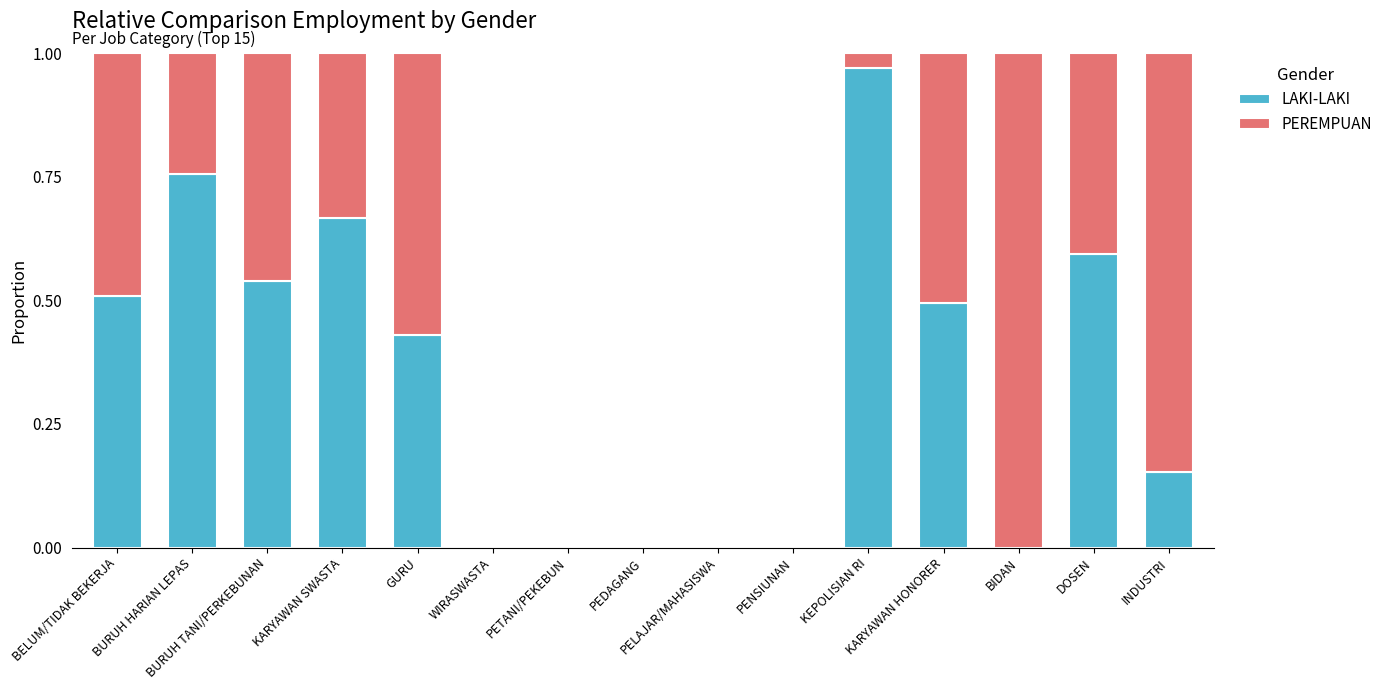

Is it true that LAKI-LAKI equals 0.4 at GURU?

True